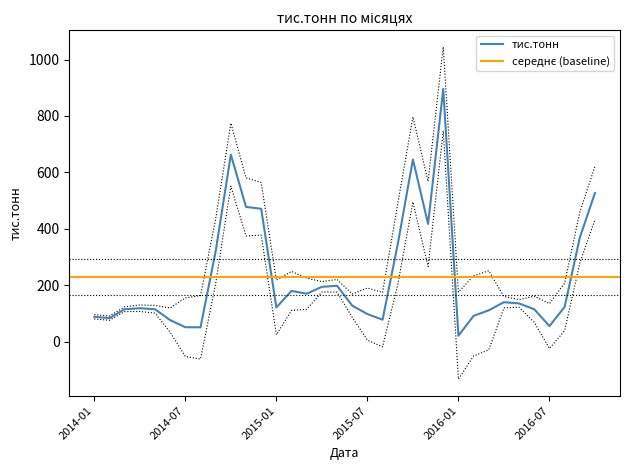

At which label is the value closest to 458?

2014-12